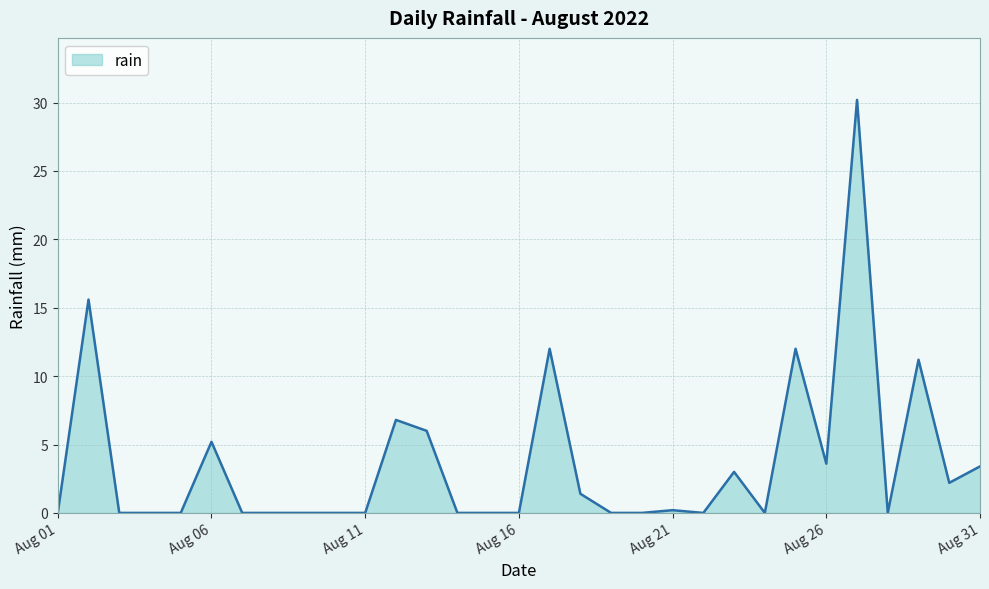

What is the greatest value displayed?

30.2